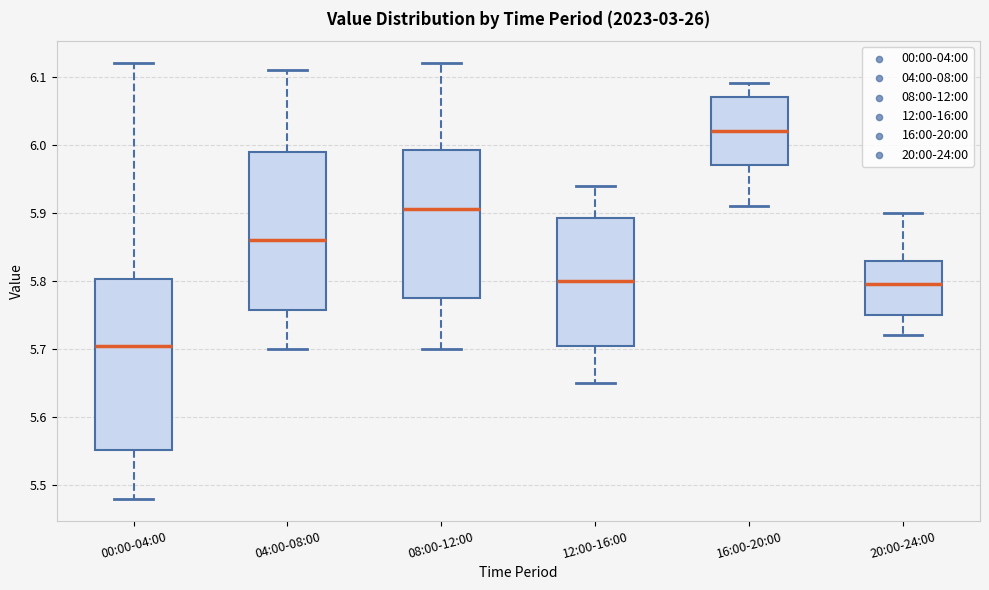

Reading left to right, read every box against the y-axis: the position of its median line, the range the box covers, and the ends of its whiskers. The values are not printed on the chart, so give them approximately, as read against the axis.

00:00-04:00: median 5.71, box 5.55 to 5.80, whiskers 5.48 to 6.12
04:00-08:00: median 5.86, box 5.76 to 5.99, whiskers 5.70 to 6.11
08:00-12:00: median 5.91, box 5.78 to 5.99, whiskers 5.70 to 6.12
12:00-16:00: median 5.80, box 5.71 to 5.89, whiskers 5.65 to 5.94
16:00-20:00: median 6.02, box 5.97 to 6.07, whiskers 5.91 to 6.09
20:00-24:00: median 5.80, box 5.75 to 5.83, whiskers 5.72 to 5.90